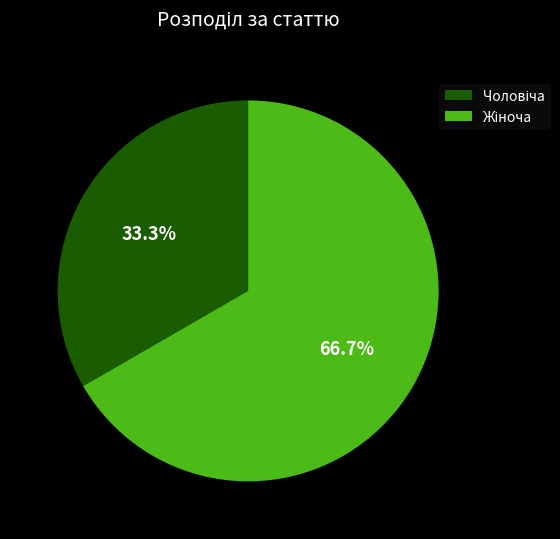

Is there a majority slice in this chart?

Yes